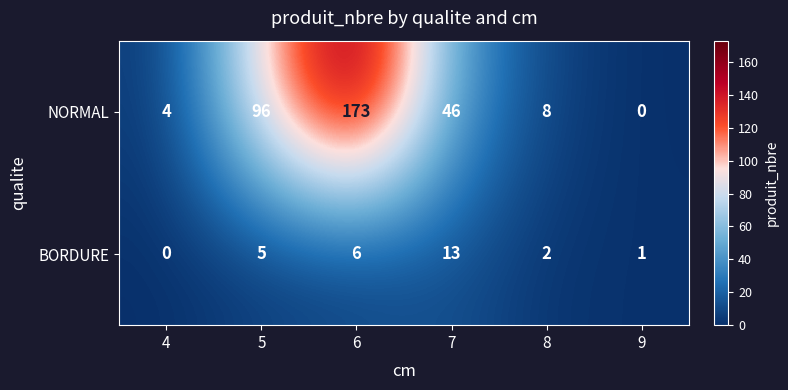

What is the greatest value displayed?

173